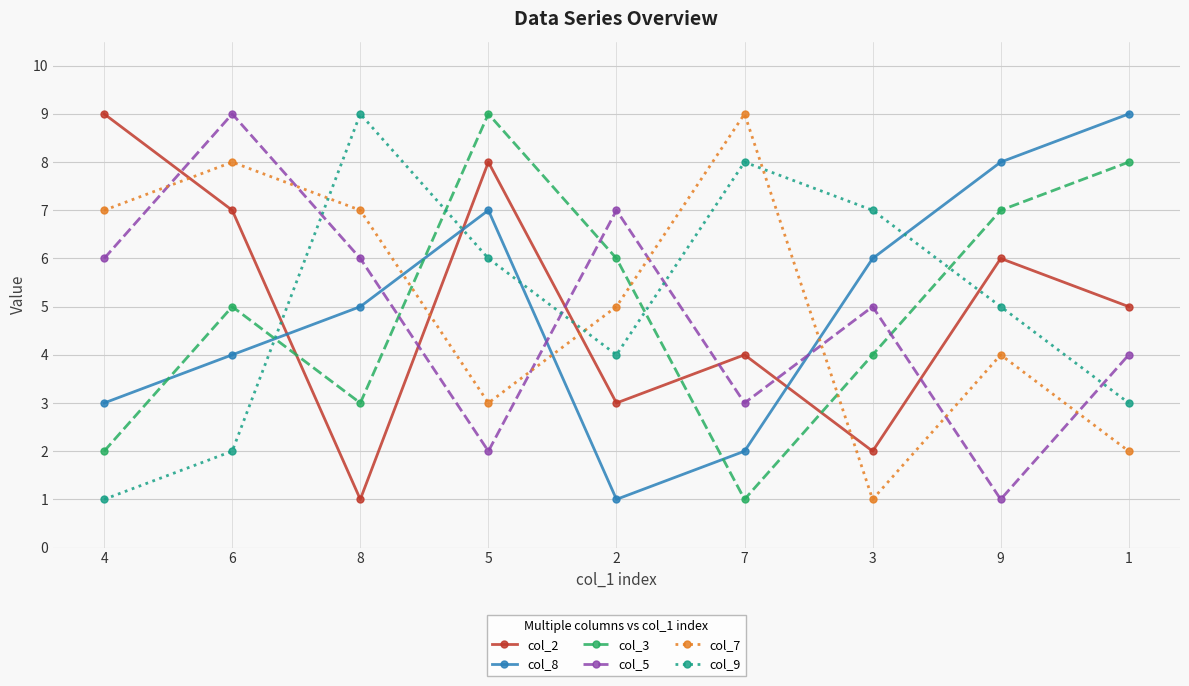

At 8, list the series in order from largest to smallest.

col_9, col_7, col_5, col_8, col_3, col_2